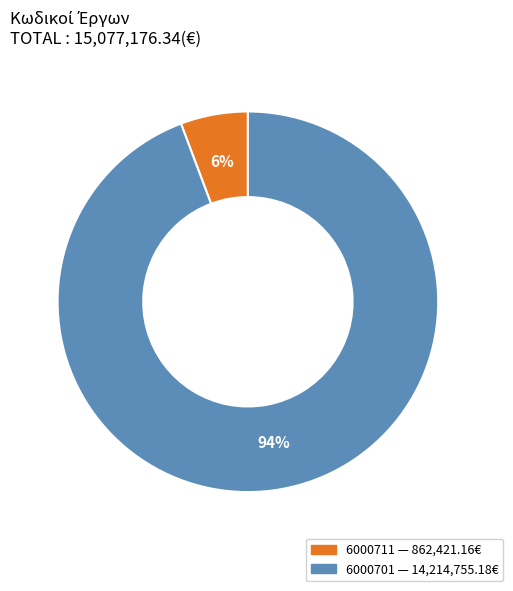

To the nearest percent, what portion does 6000711 represent?

6%